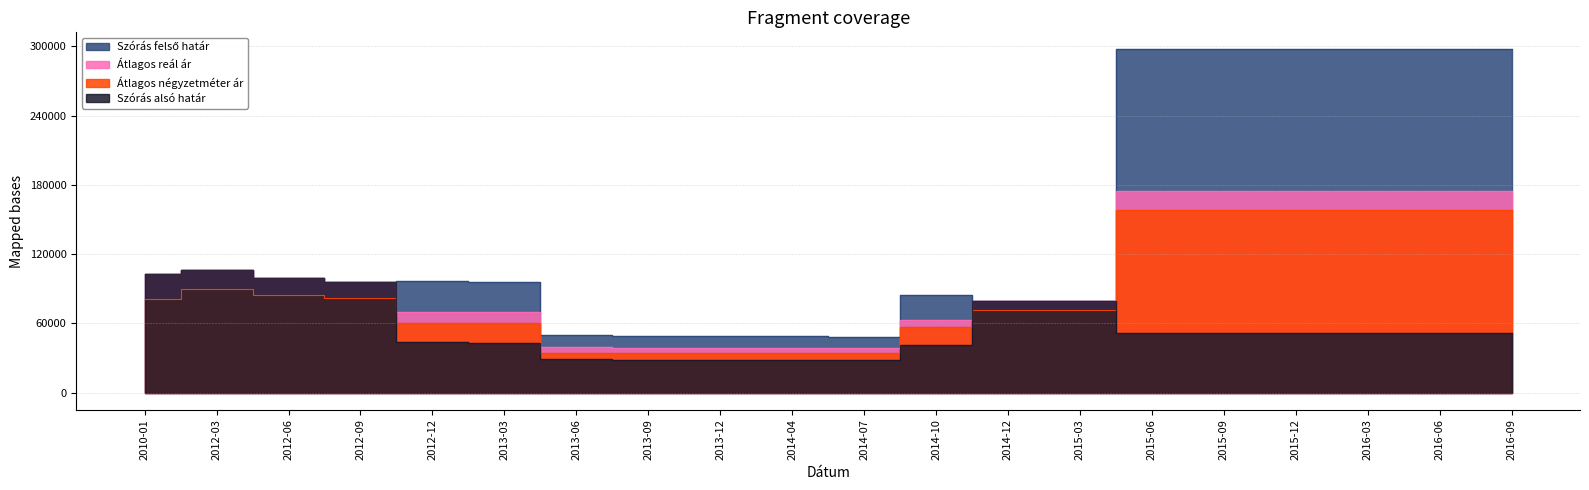

Is the value of Átlagos reál ár at 2014-04 greater than the value of Szórás felső határ at 2013-09?

No